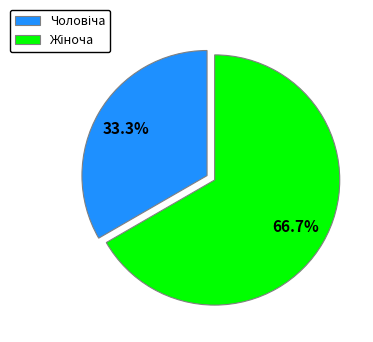

Is there a majority slice in this chart?

Yes